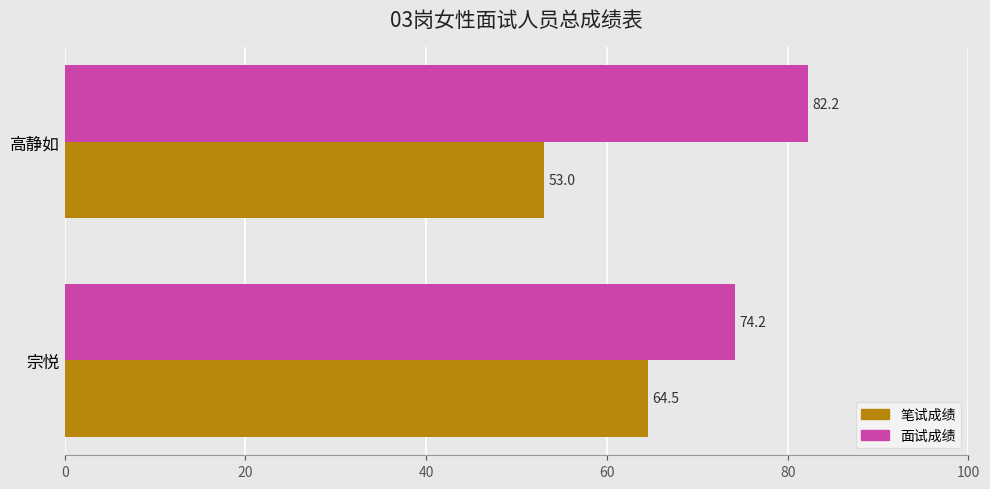

List the series in order of their overall mean, highest first.

面试成绩, 笔试成绩